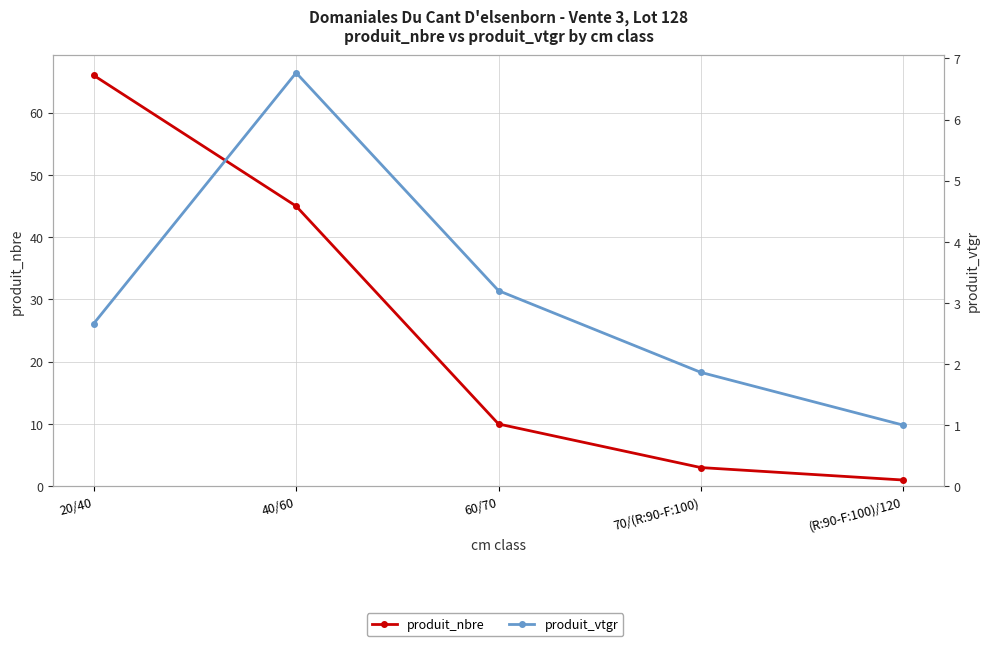

What is the difference between the second highest and second lowest values in the produit_vtgr series?

1.3